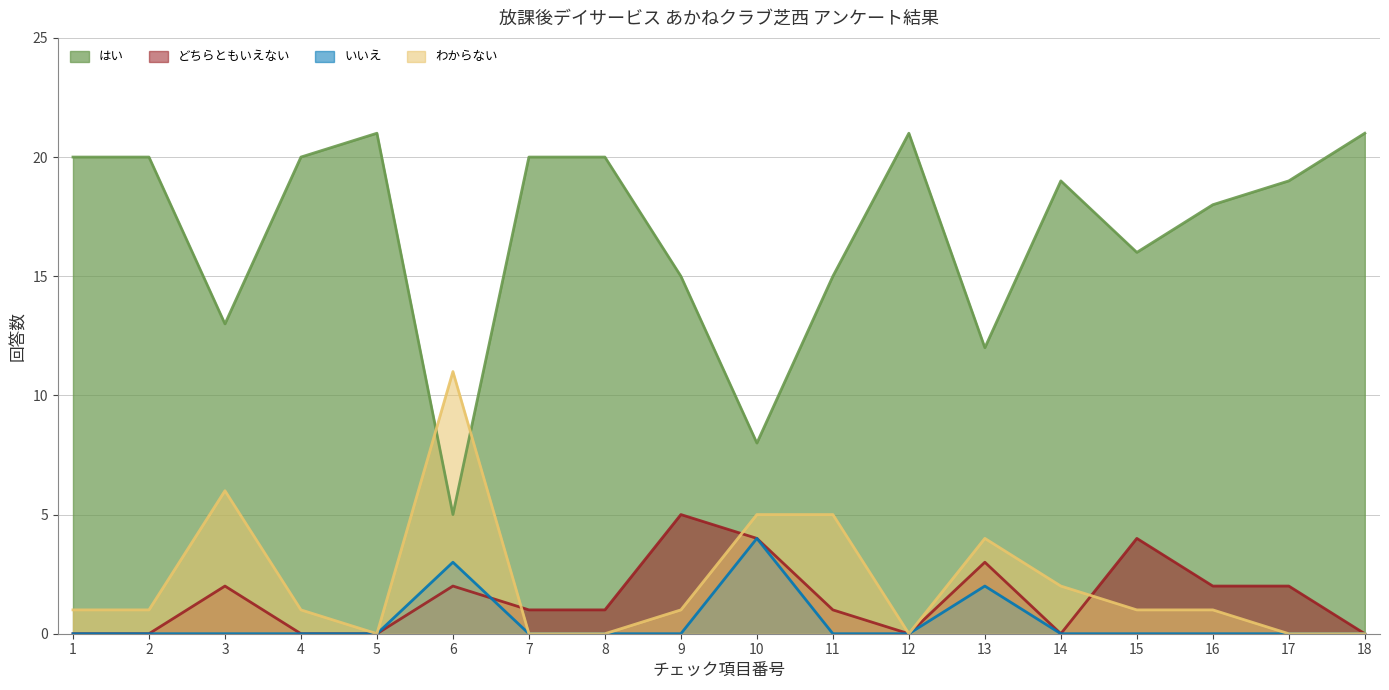

What is the difference between the highest and lowest values at 13?

10